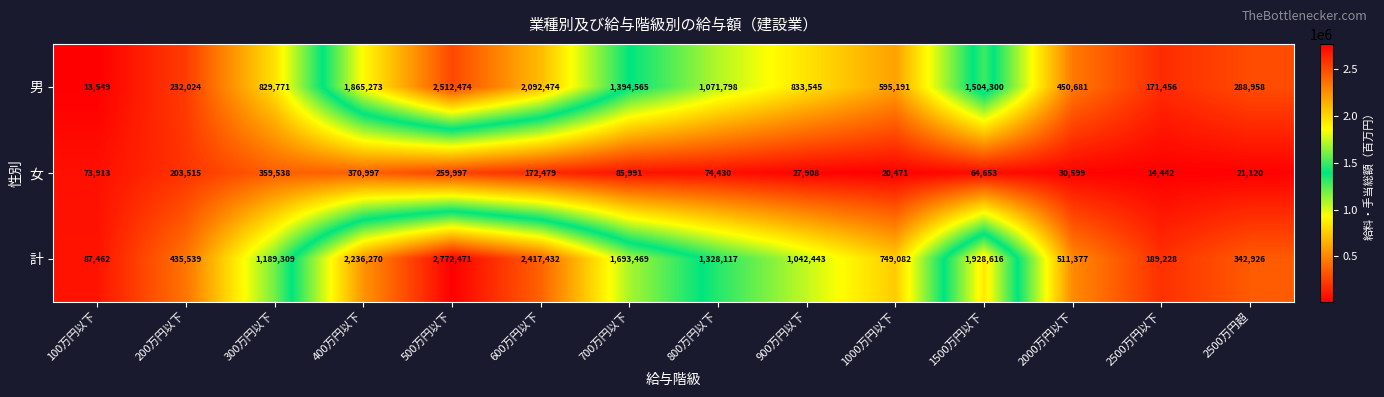

What is the total value across all series at 1500万円以下?

3497569